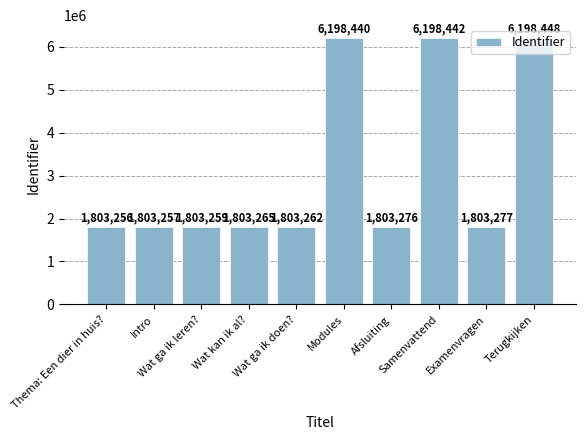

The value at Afsluiting is 1803276. True or false?

True